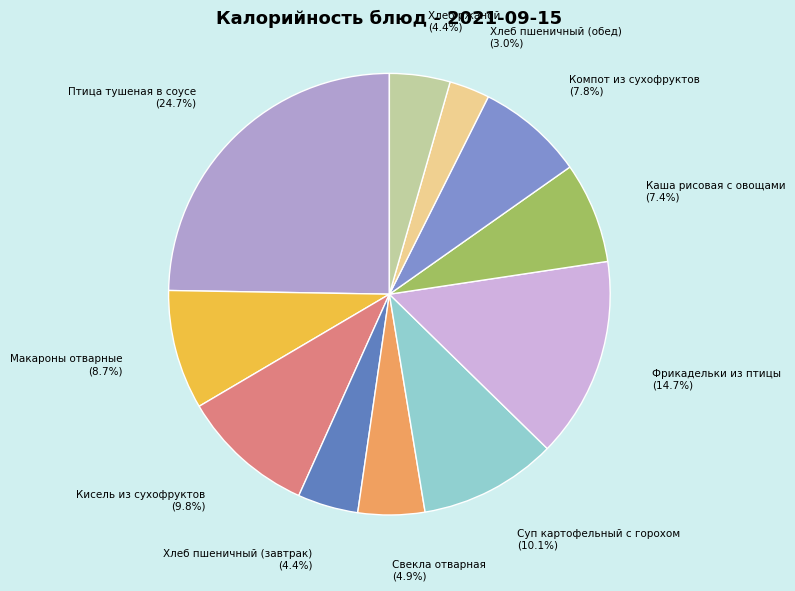

What is the total percentage of Птица тушеная в соусе and Суп картофельный с горохом?

34.8%